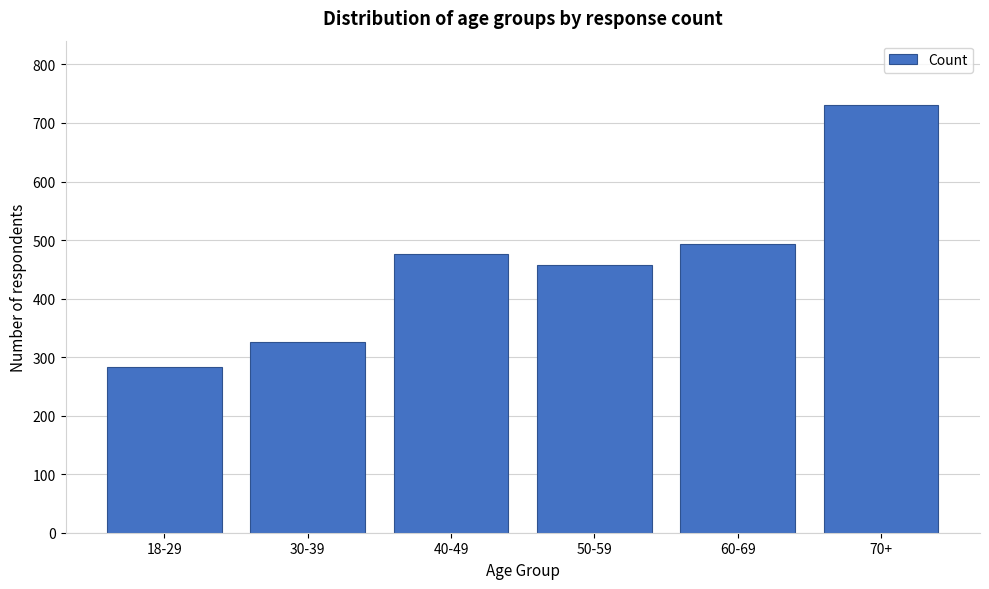

Reading left to right, extract all data points from this chart.

18-29=283	30-39=326	40-49=477	50-59=458	60-69=493	70+=731